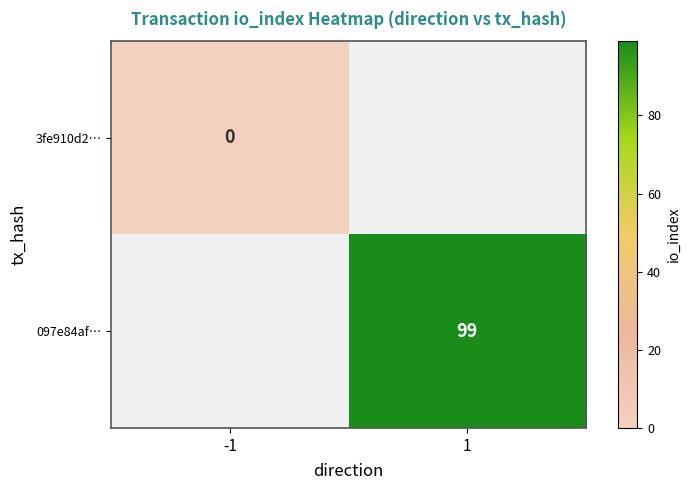

The value of 097e84af… at 1 is 31. True or false?

False